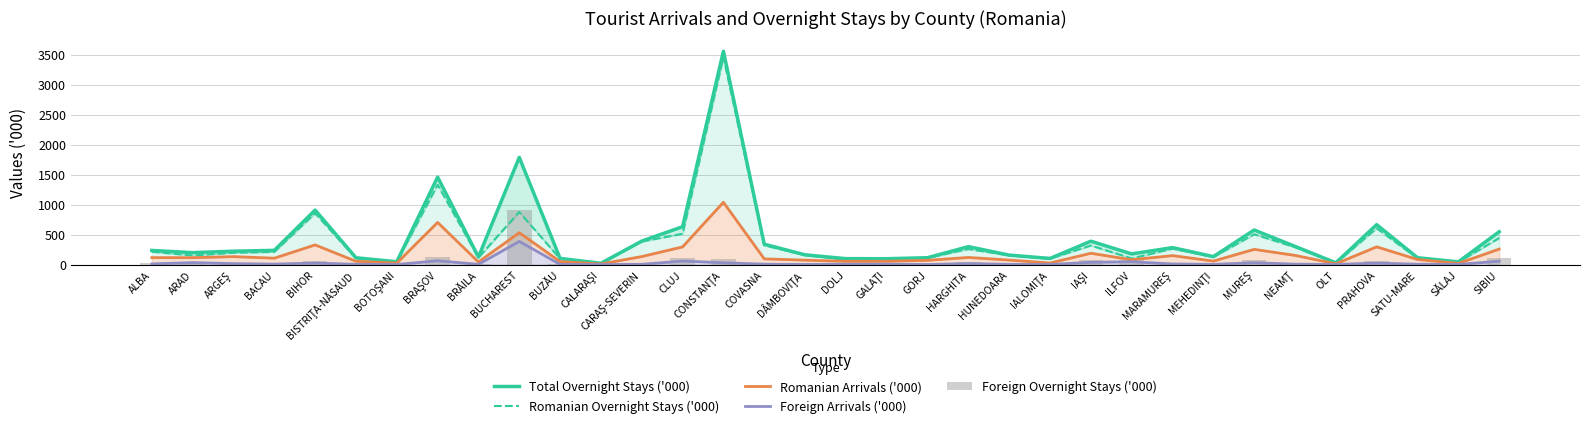

Is it true that Romanian Arrivals ('000) equals 327.8 at BIHOR?

True